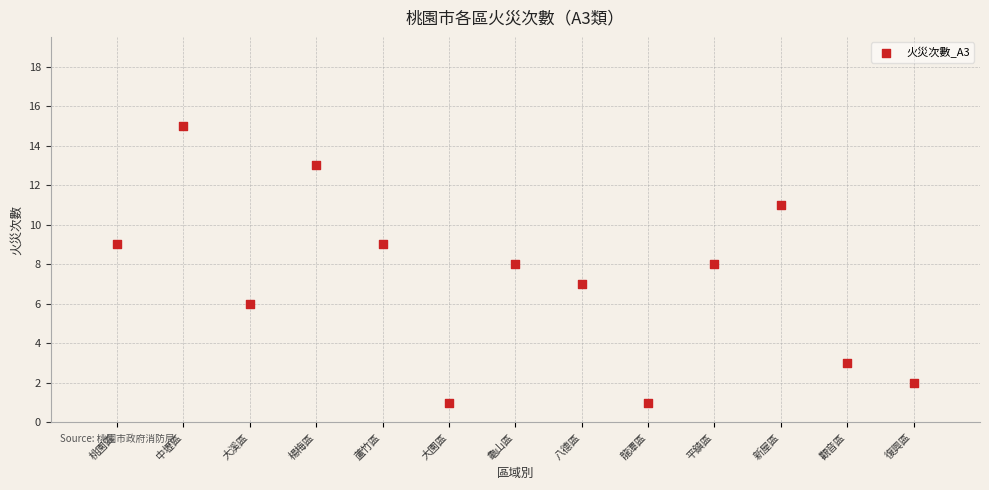

What is the range of Y values (max minus min)?

14